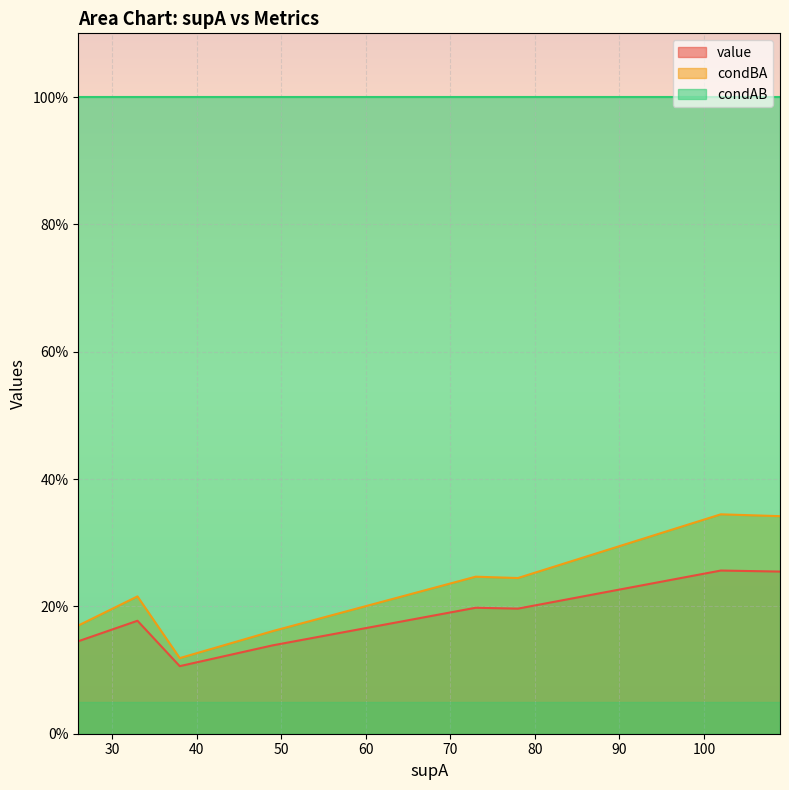

How many lines are shown in the chart?

3